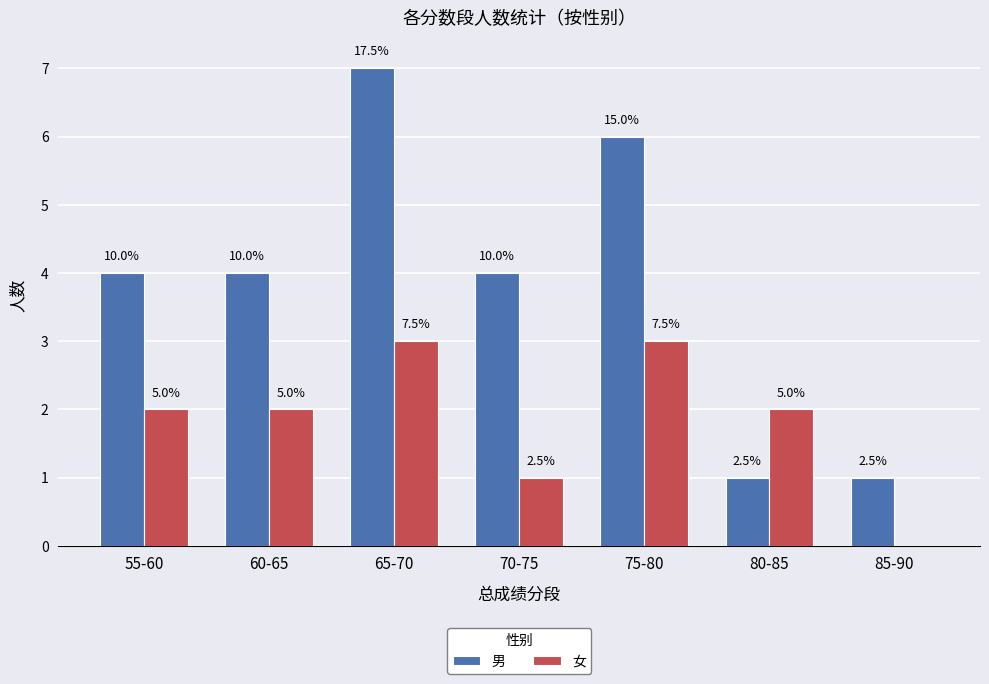

What is the difference between the maximum and second lowest values in the 男 series?

6